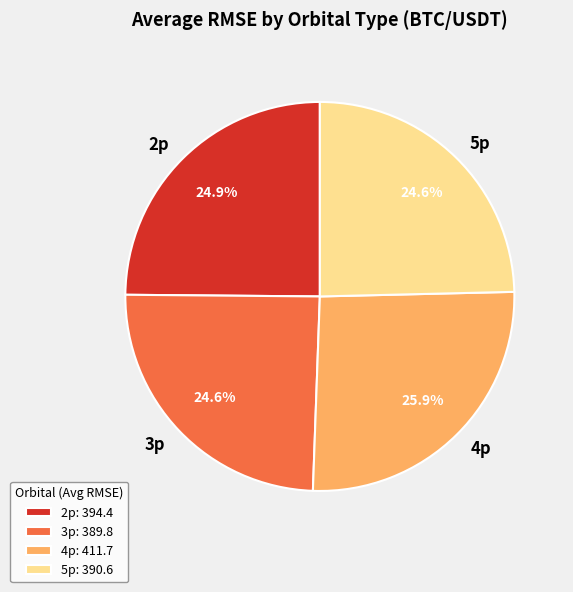

To the nearest percent, what is the difference between the 4p and 3p slice percentages?

1%